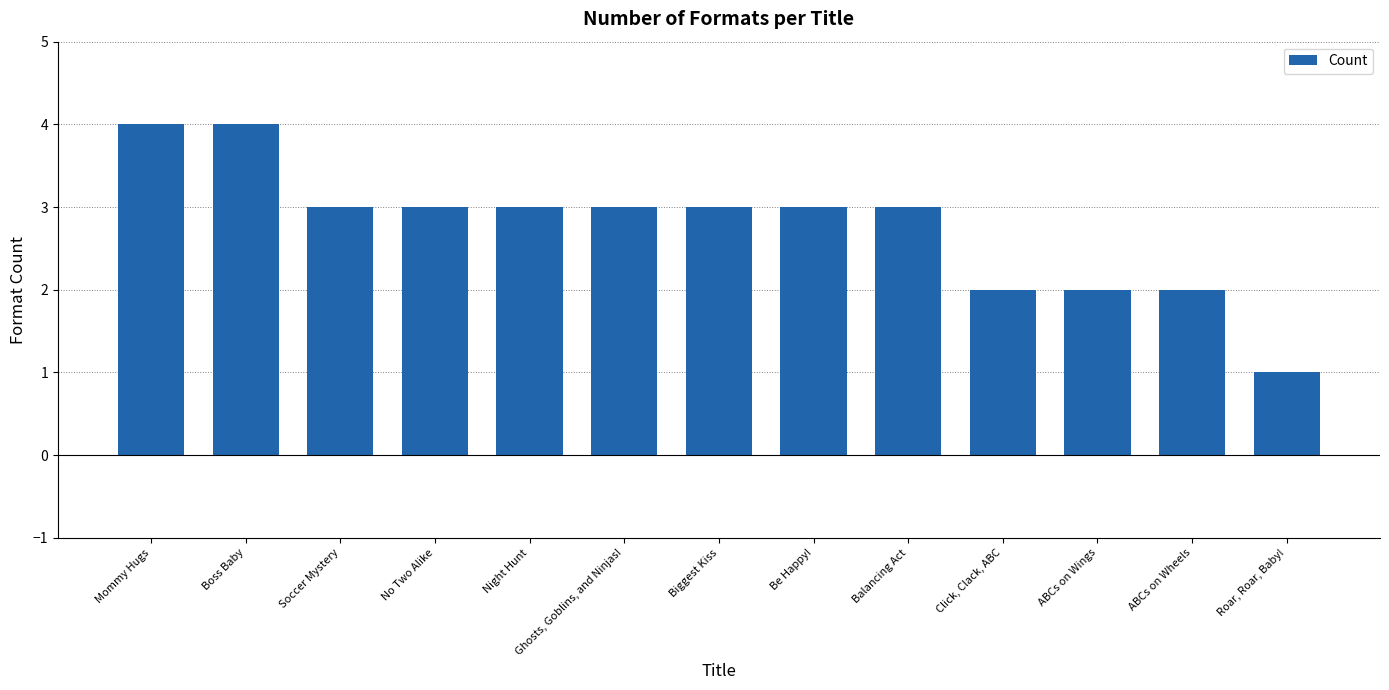

Count the number of data series in this chart.

1